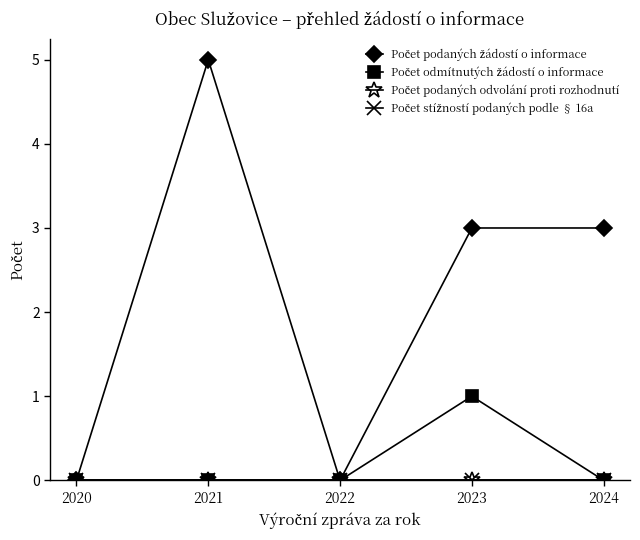

Which series changed the most between 2020 and 2021?

Počet podaných žádostí o informace